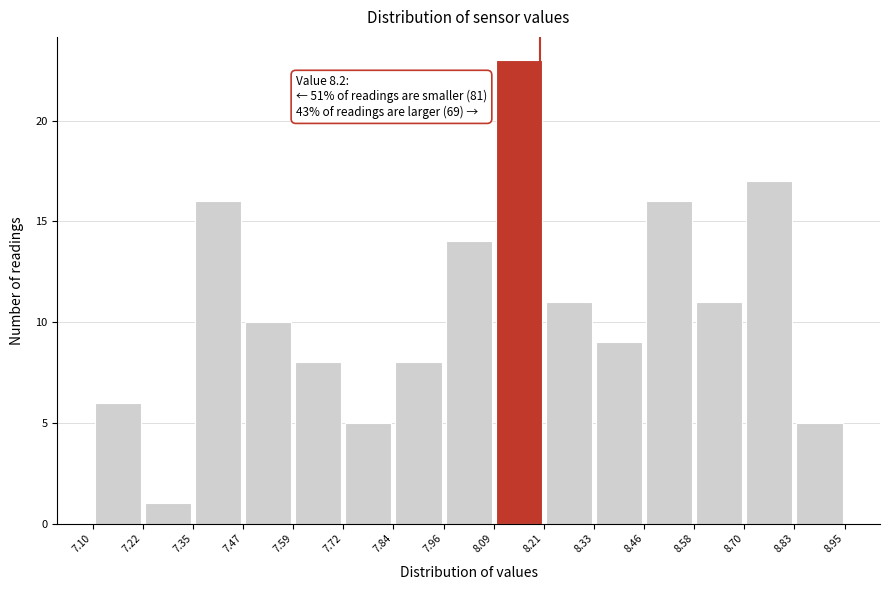

Over which range of the x-axis is the bar tallest?

8.09 to 8.21